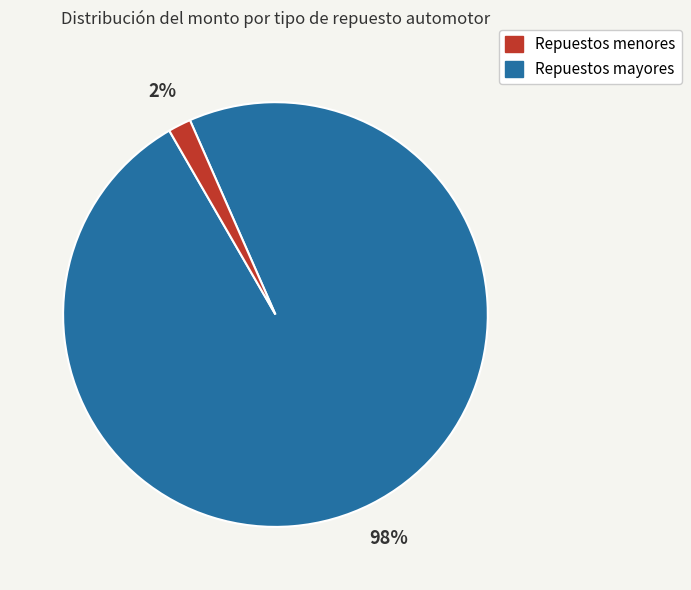

To the nearest percent, what is the average slice percentage?

50%